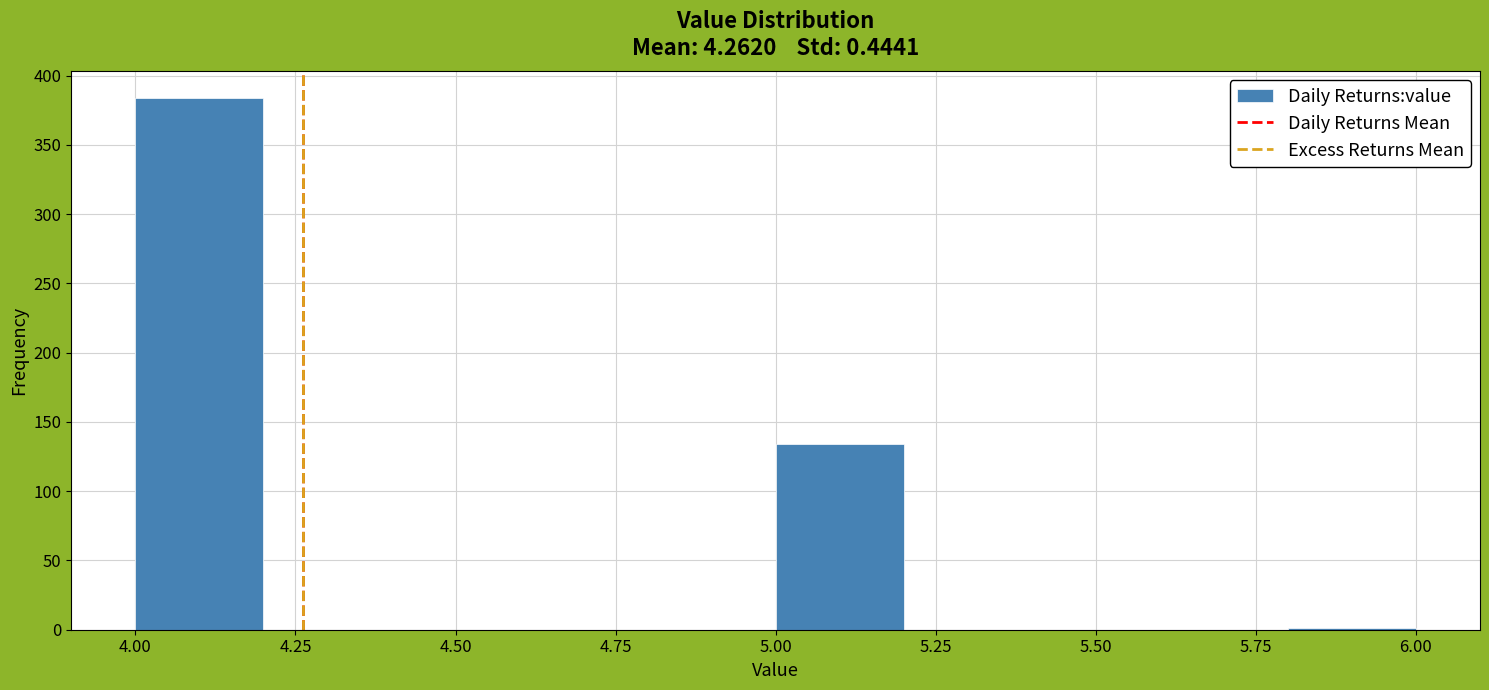

Reading left to right, transcribe this chart: for each bar, give the range it covers on the x-axis and its height. The values are not printed on the chart, so give them approximately, as read against the axis.

4.0 to 4.2: 385
4.2 to 4.4: 0
4.4 to 4.6: 0
4.6 to 4.8: 0
4.8 to 5.0: 0
5.0 to 5.2: 135
5.2 to 5.4: 0
5.4 to 5.6: 0
5.6 to 5.8: 0
5.8 to 6.0: under 5